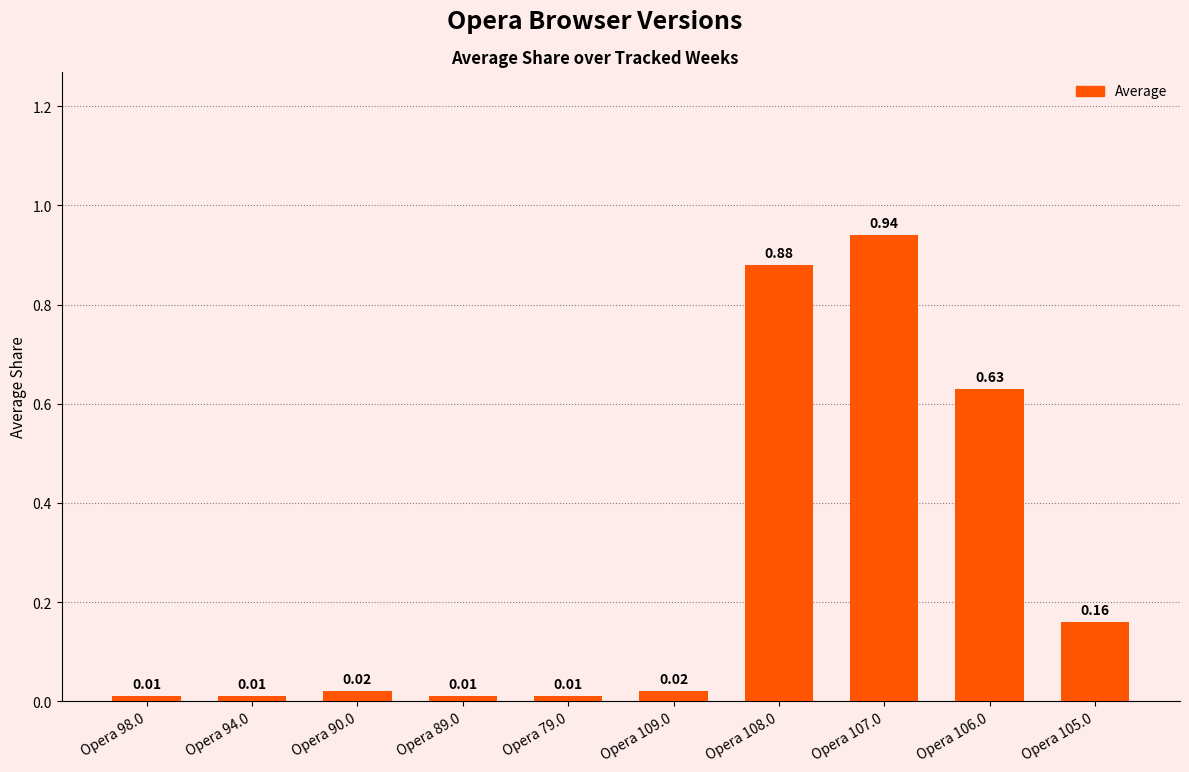

What position from the right is Opera 109.0?

5